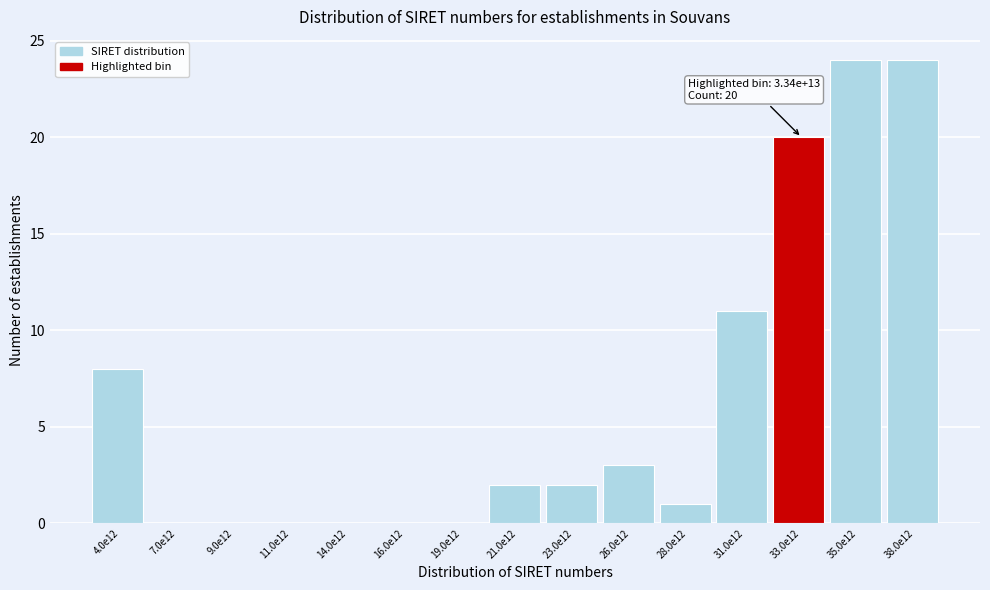

Reading left to right, what are all the values shown in this chart?

4.0e12=8	7.0e12=0	9.0e12=0	11.0e12=0	14.0e12=0	16.0e12=0	19.0e12=0	21.0e12=2	23.0e12=2	26.0e12=3	28.0e12=1	31.0e12=11	33.0e12=20	35.0e12=24	38.0e12=24